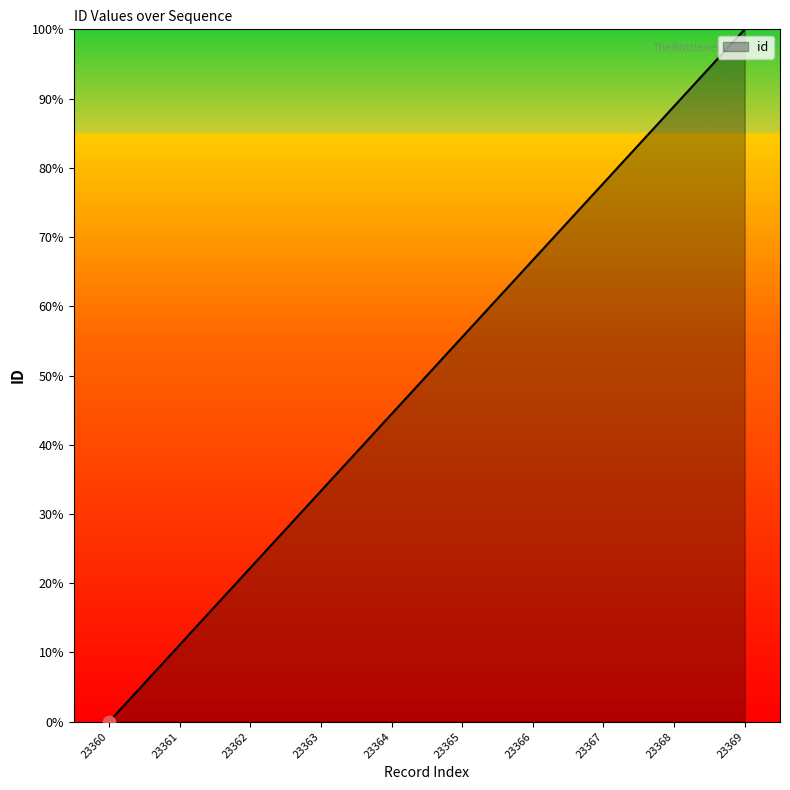

What is the ratio of the value at 23365 to the value at 23369?

0.6